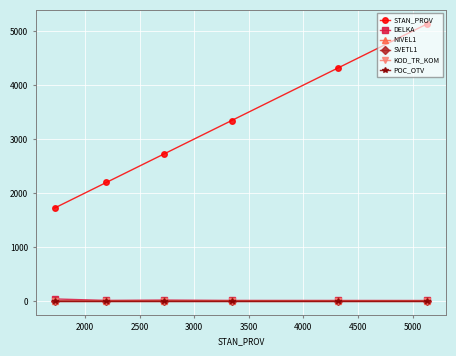

What are all the series names shown in the legend?

STAN_PROV, DELKA, NIVEL1, SVETL1, KOD_TR_KOM, POC_OTV